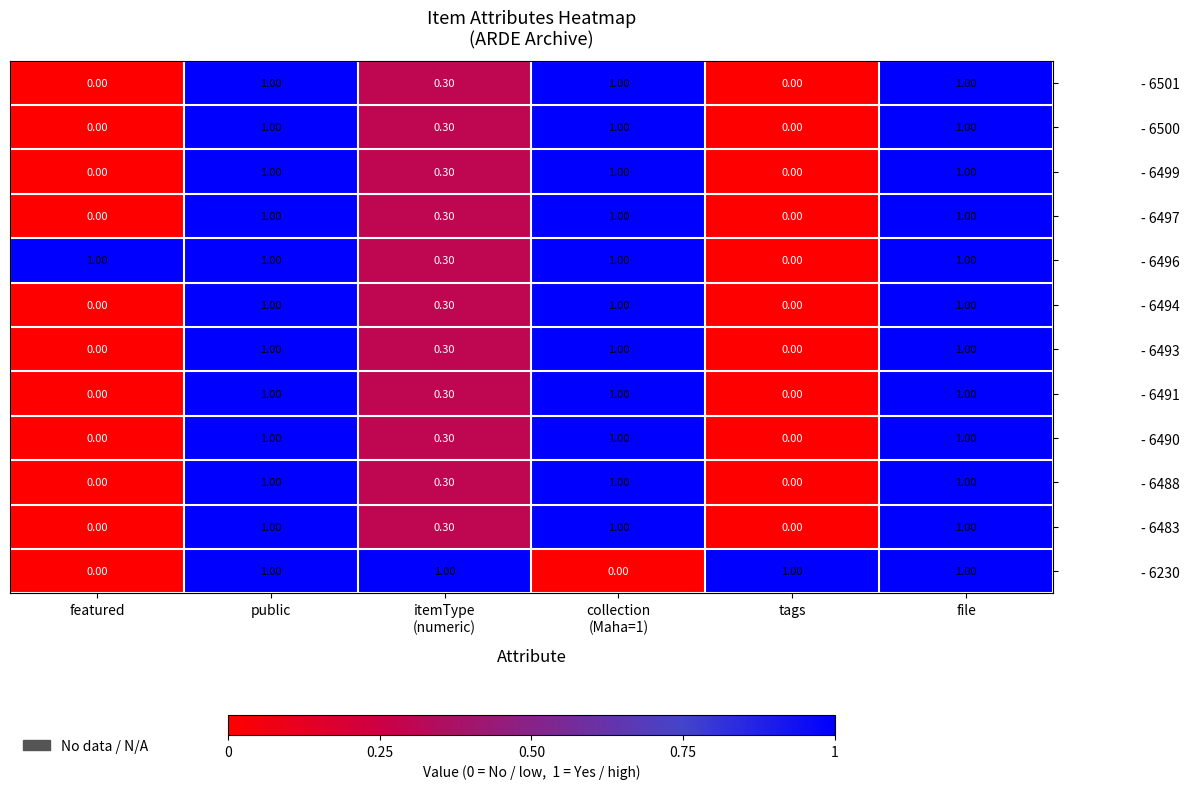

What is the difference between the - 6493 values at public and featured?

1.0